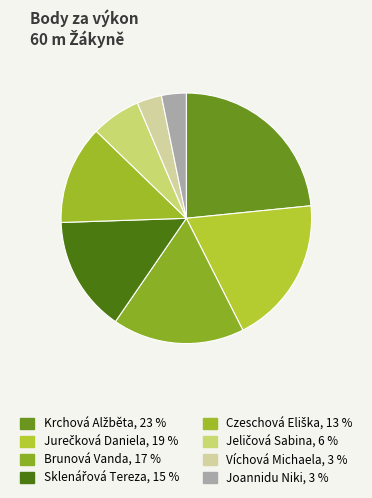

To the nearest percent, what portion does Czeschová Eliška represent?

13%